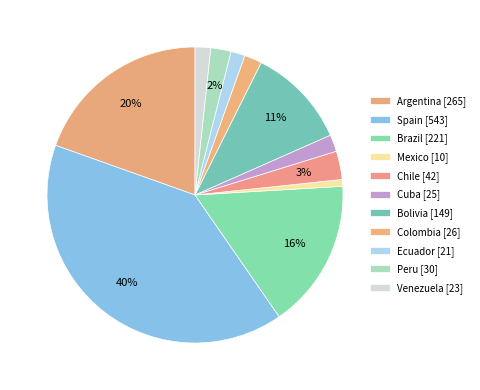

What is the smallest slice in the pie chart?

Mexico